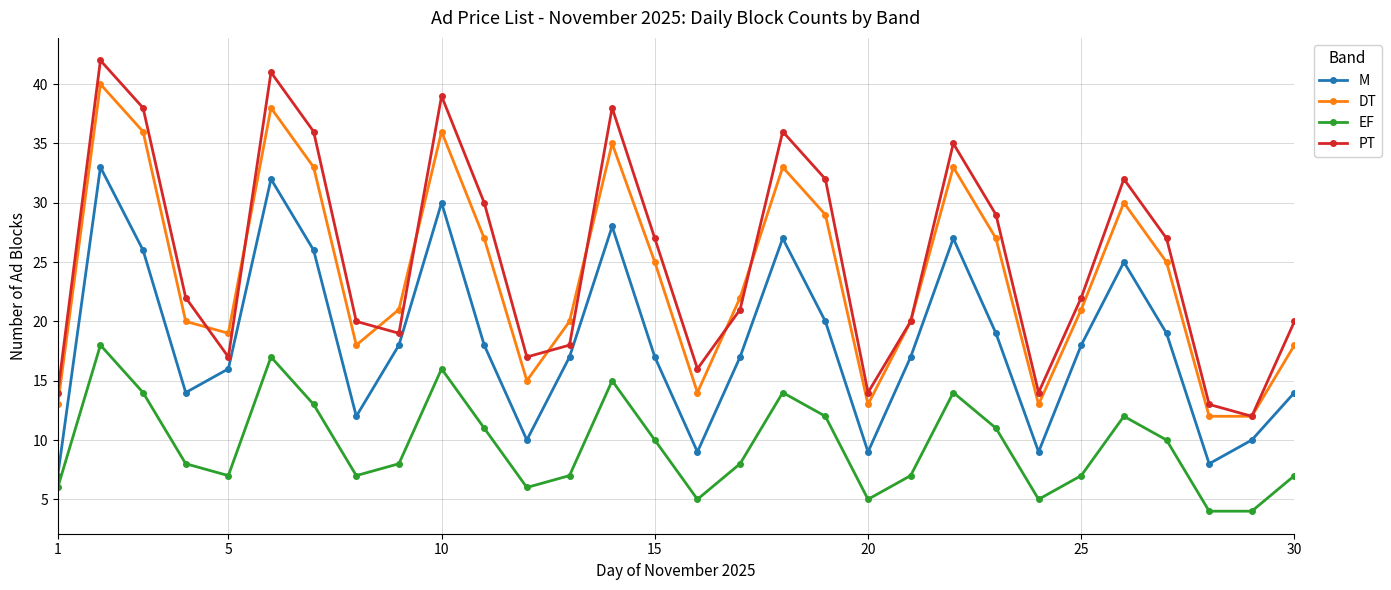

Which series has the largest range (max minus min)?

PT